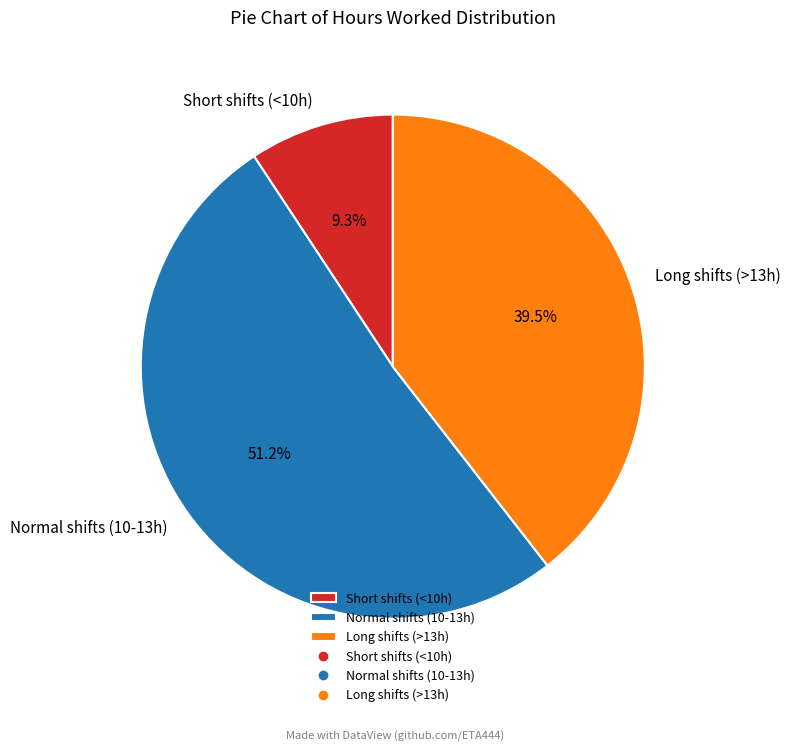

Combined, what portion of the pie is Short shifts (<10h) and Long shifts (>13h)?

48.8%